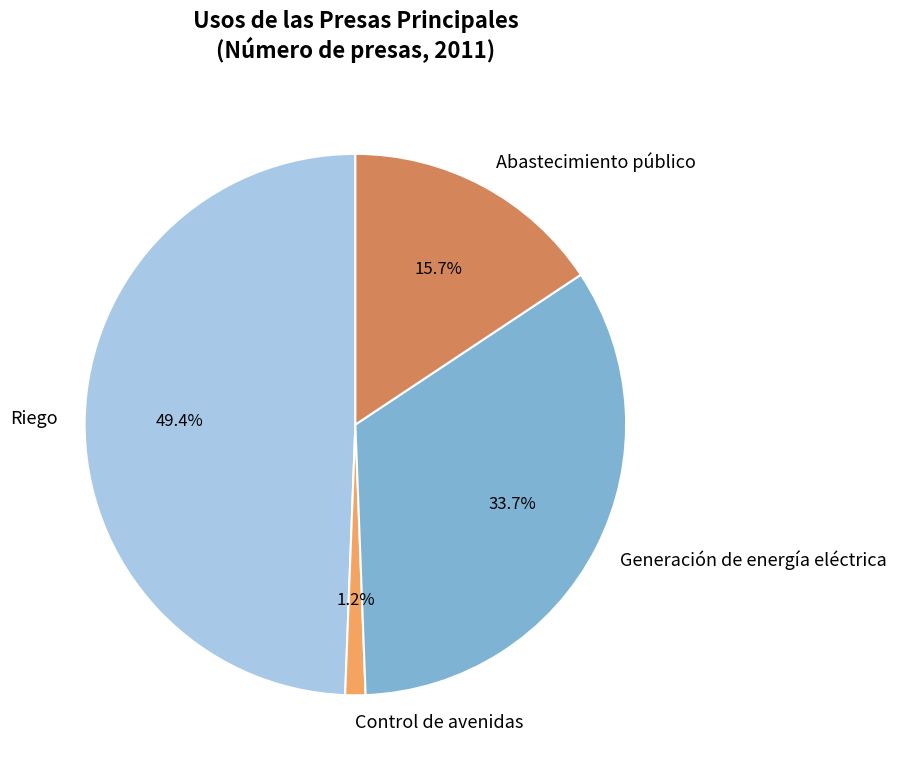

To the nearest percent, what is the difference between the largest and smallest slice percentages?

48%